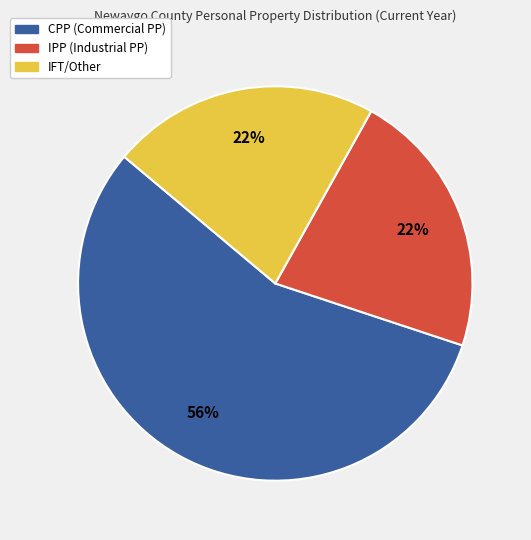

The IPP (Industrial PP) slice represents 22% of the pie. True or false?

True